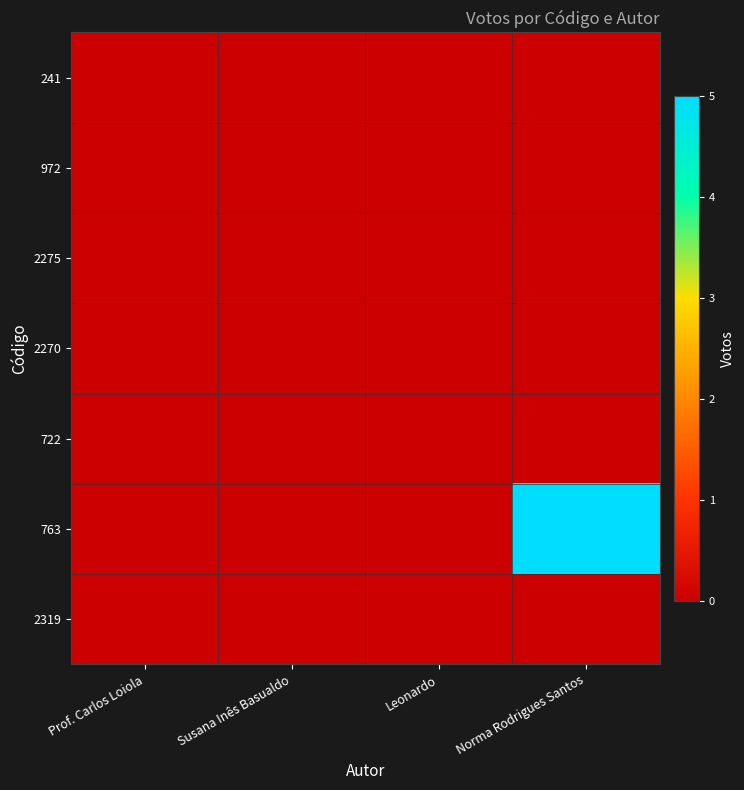

What is the difference between the highest and lowest values at Norma Rodrigues Santos?

5